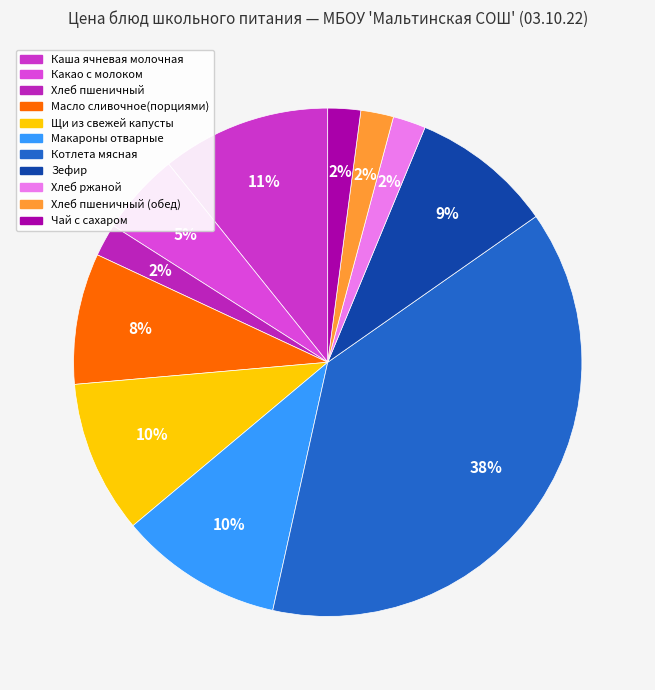

To the nearest percent, what is the difference between the Каша ячневая молочная and Хлеб пшеничный slice percentages?

9%